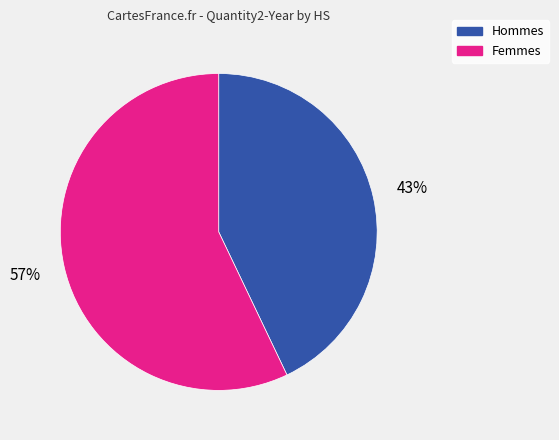

The Hommes slice represents 43% of the pie. True or false?

True